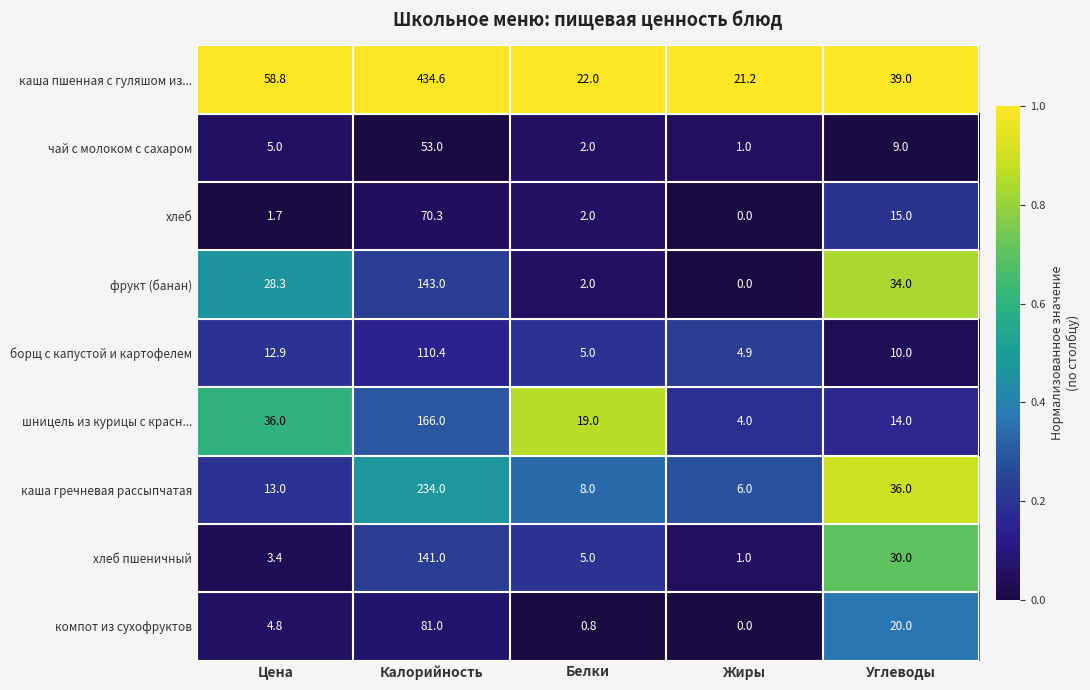

At Цена, list the series in order from smallest to largest.

хлеб, хлеб пшеничный, компот из сухофруктов, чай с молоком с сахаром, борщ с капустой и картофелем, каша гречневая рассыпчатая, фрукт (банан), шницель из курицы с красн..., каша пшенная с гуляшом из...